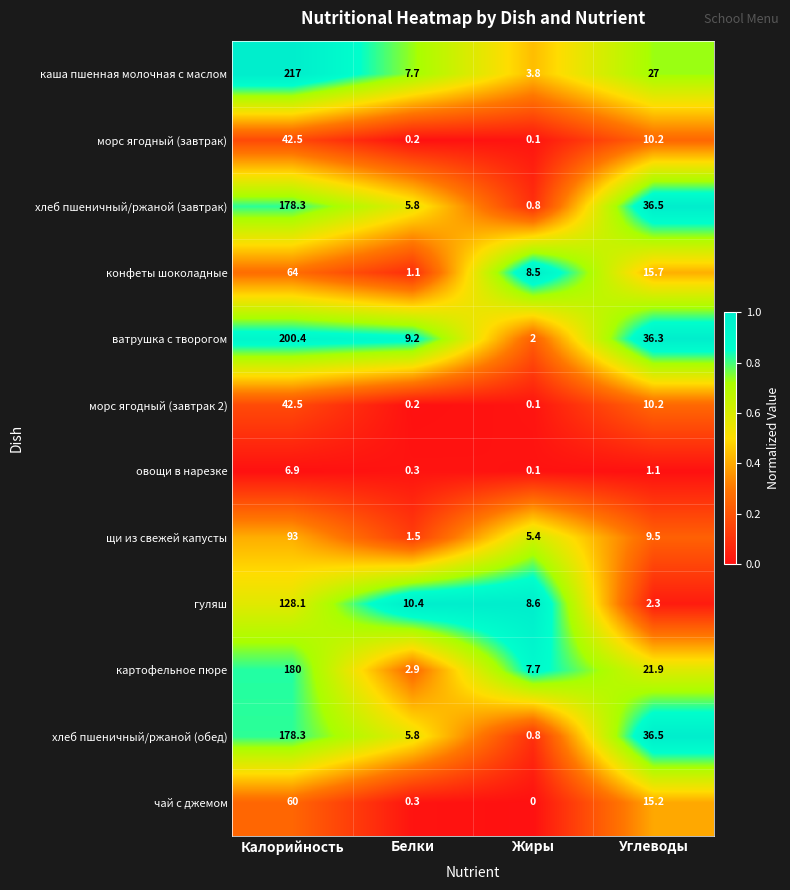

Which label corresponds to the smallest value in the chart?

Жиры